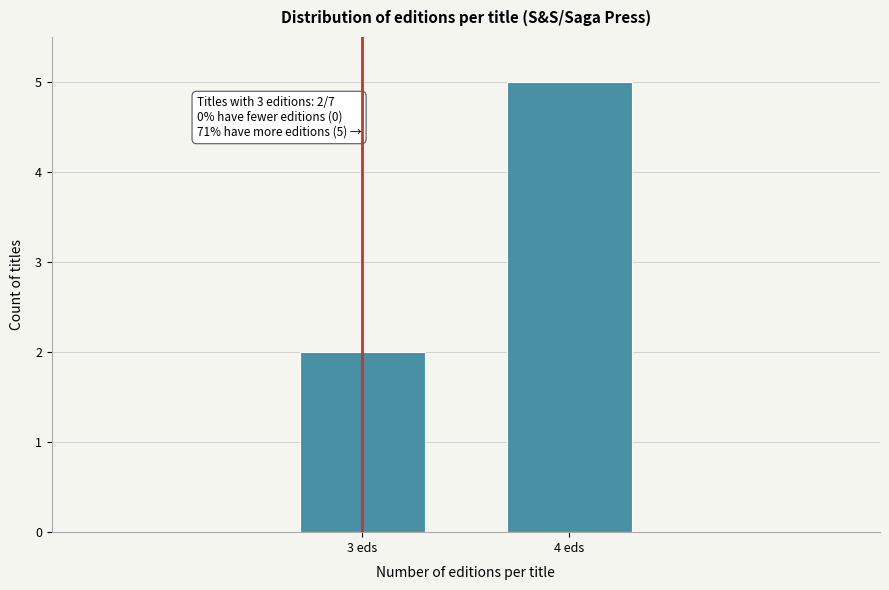

Reading right to left, transcribe all the data shown in this chart.

4 eds=5	3 eds=2